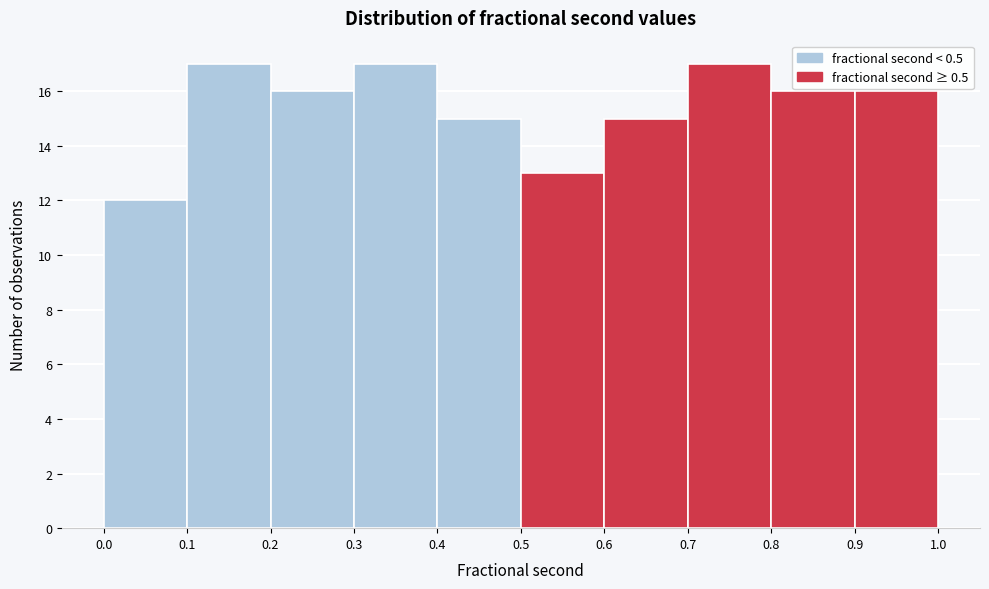

Reading left to right, transcribe this chart: for each bar, give the range it covers on the x-axis and its height. The values are not printed on the chart, so give them approximately, as read against the axis.

0.0 to 0.1: 12
0.1 to 0.2: 17
0.2 to 0.3: 16
0.3 to 0.4: 17
0.4 to 0.5: 15
0.5 to 0.6: 13
0.6 to 0.7: 15
0.7 to 0.8: 17
0.8 to 0.9: 16
0.9 to 1.0: 16